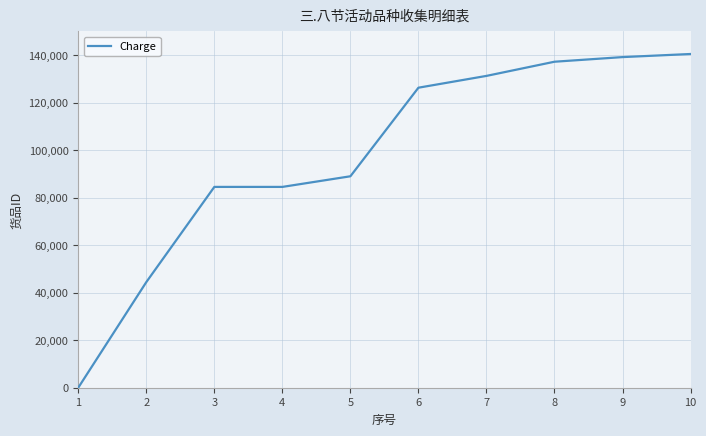

What is the difference between the maximum and minimum values?

140482